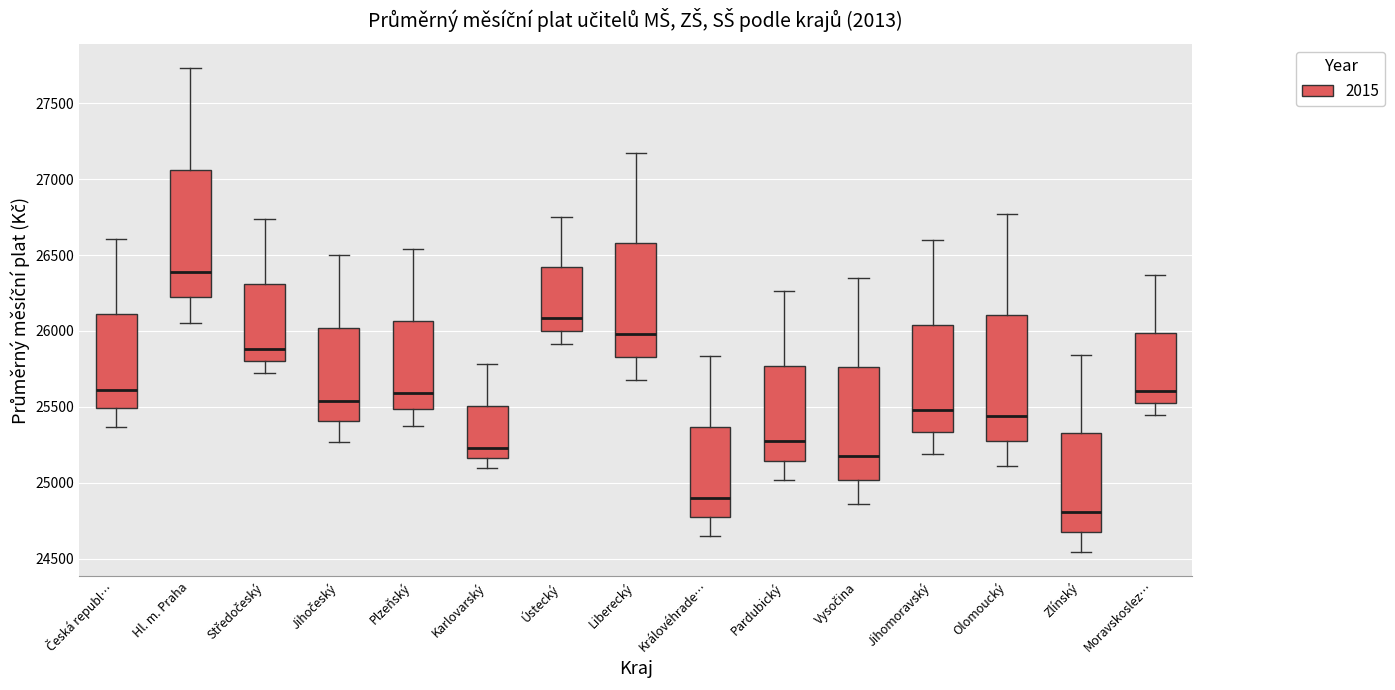

Which box has the highest median line?

Hl. m. Praha